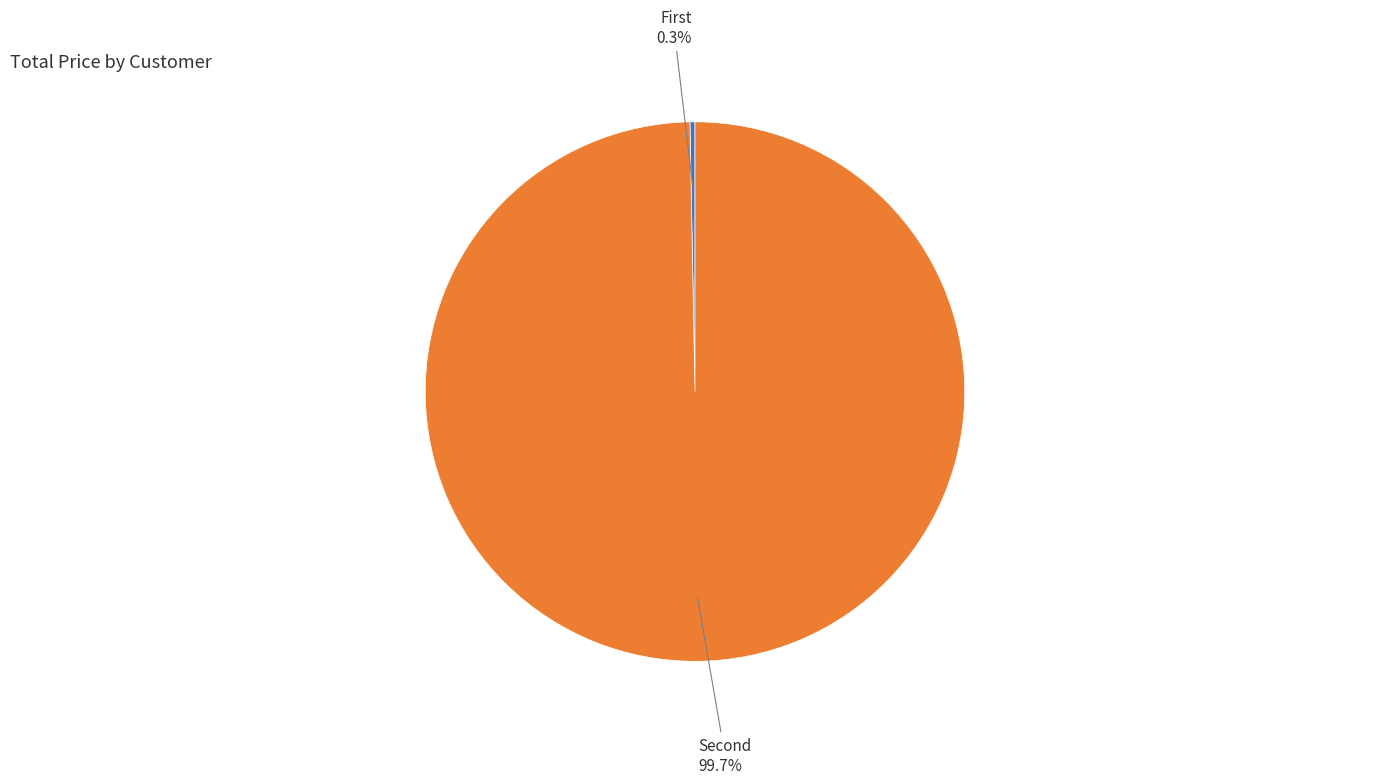

Which category has the smallest portion of the pie?

First